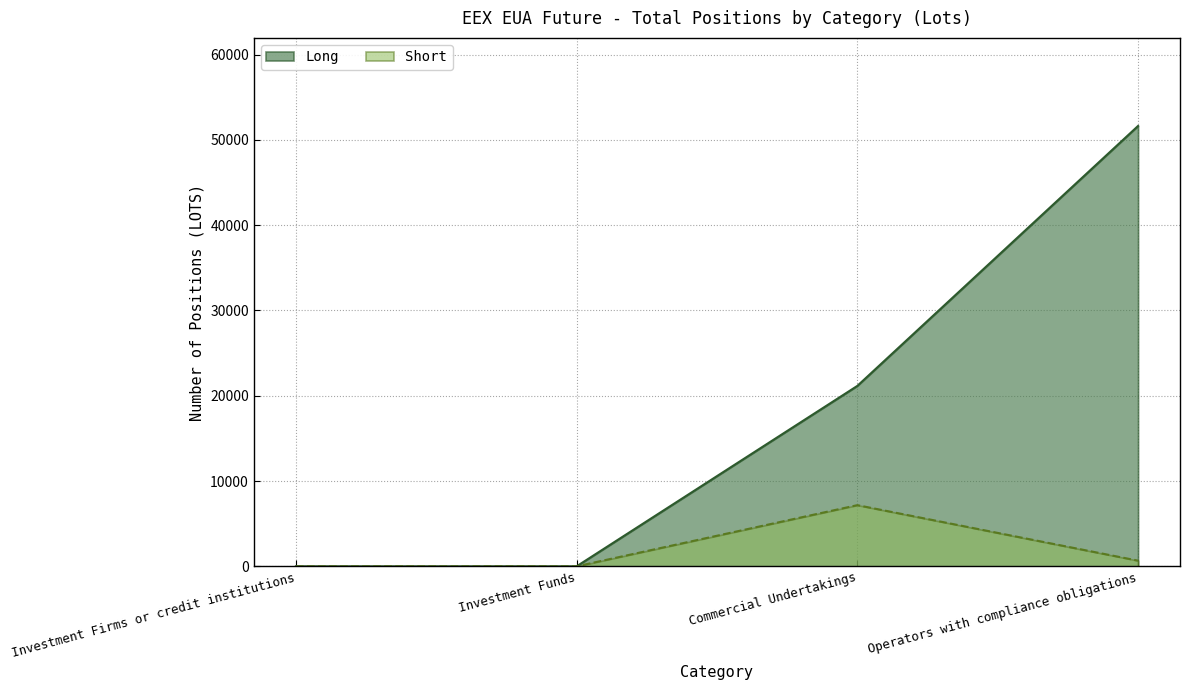

Where is the first local maximum for Short?

Commercial Undertakings